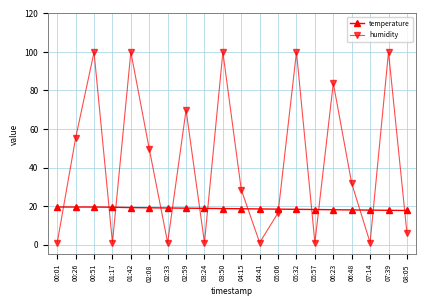

Which series has the largest total across all categories?

humidity